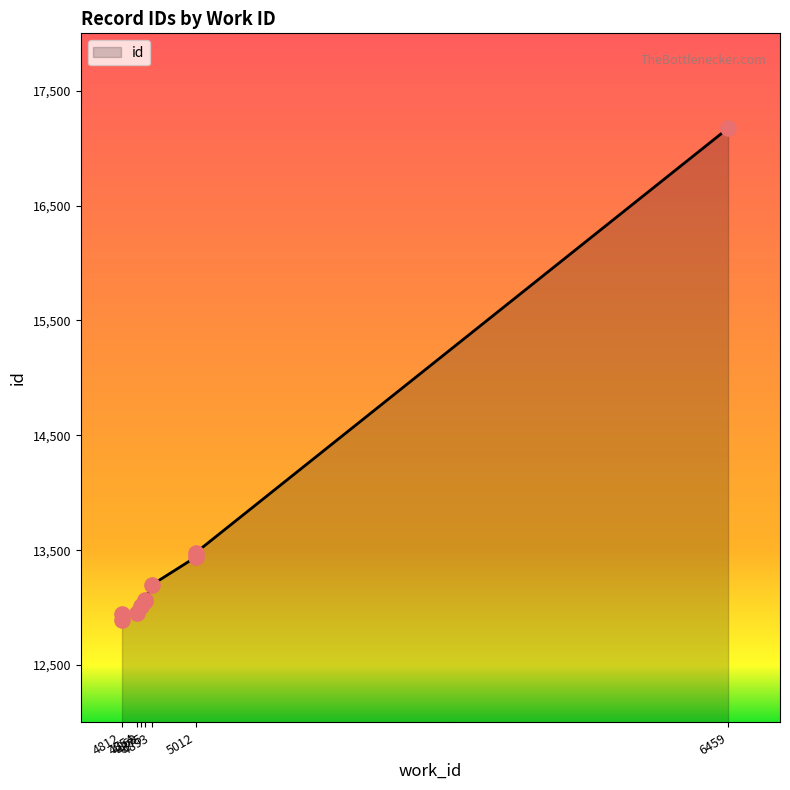

Which has a higher value, 4812 or 4812?

4812